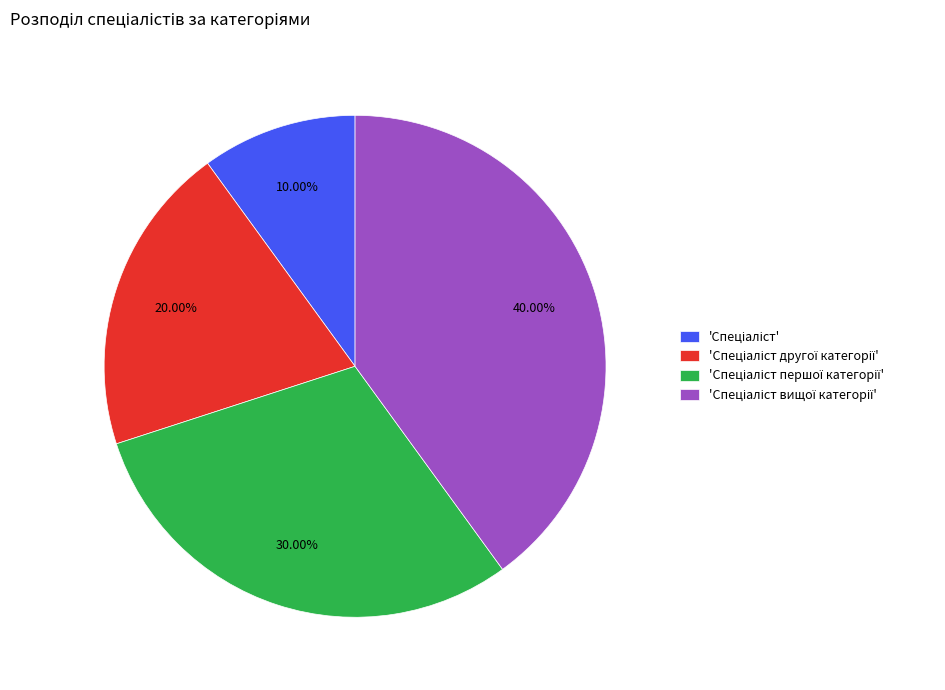

Is there a majority slice in this chart?

No